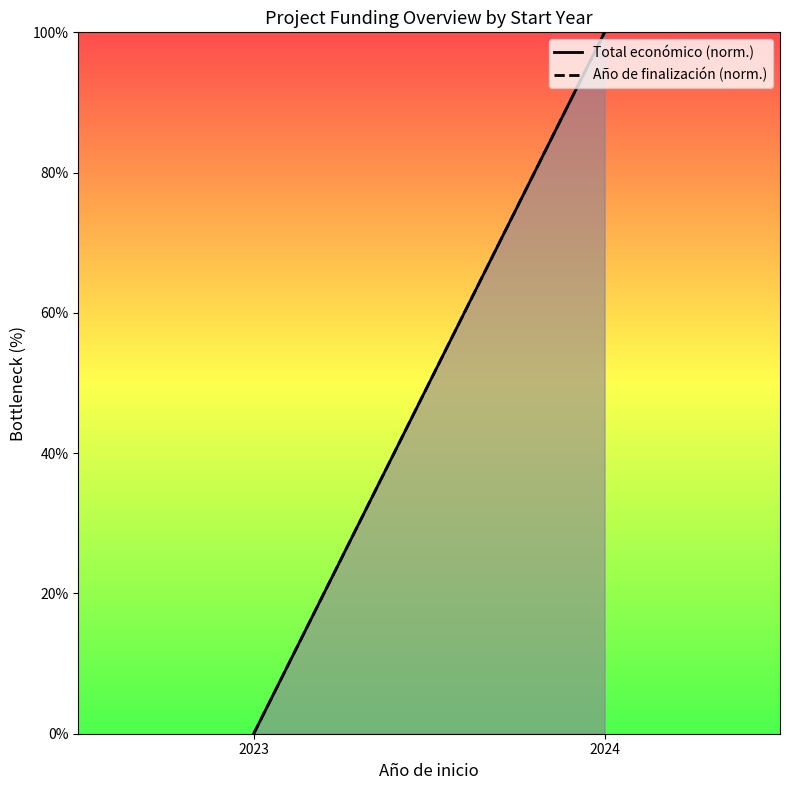

Which series has the widest spread of values?

Total económico (norm.)